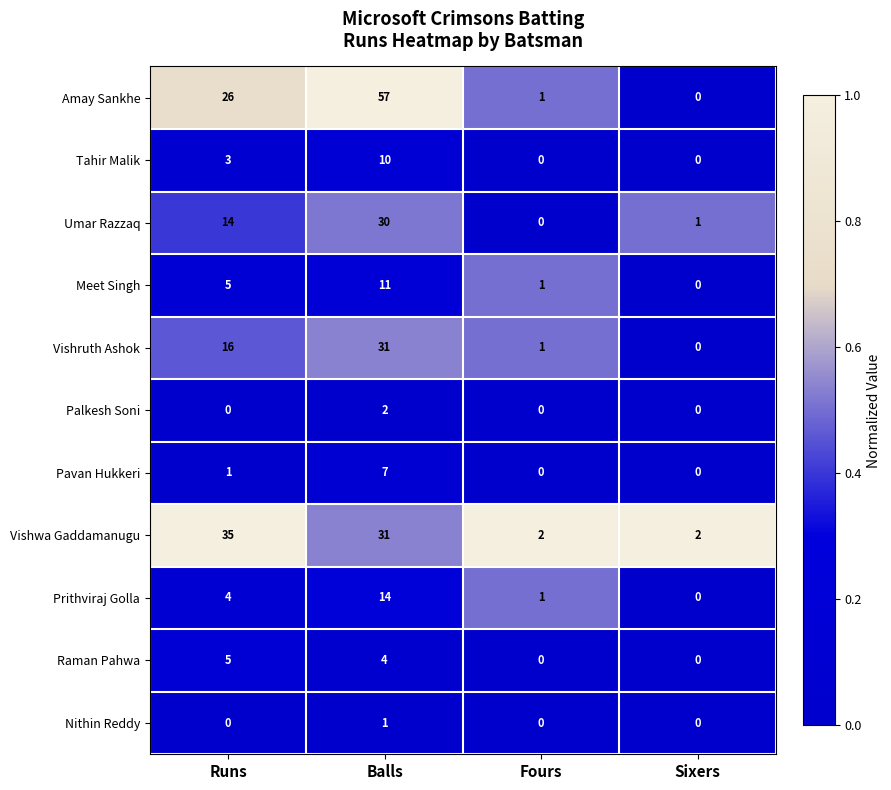

Is it true that Tahir Malik equals 5 at Runs?

False